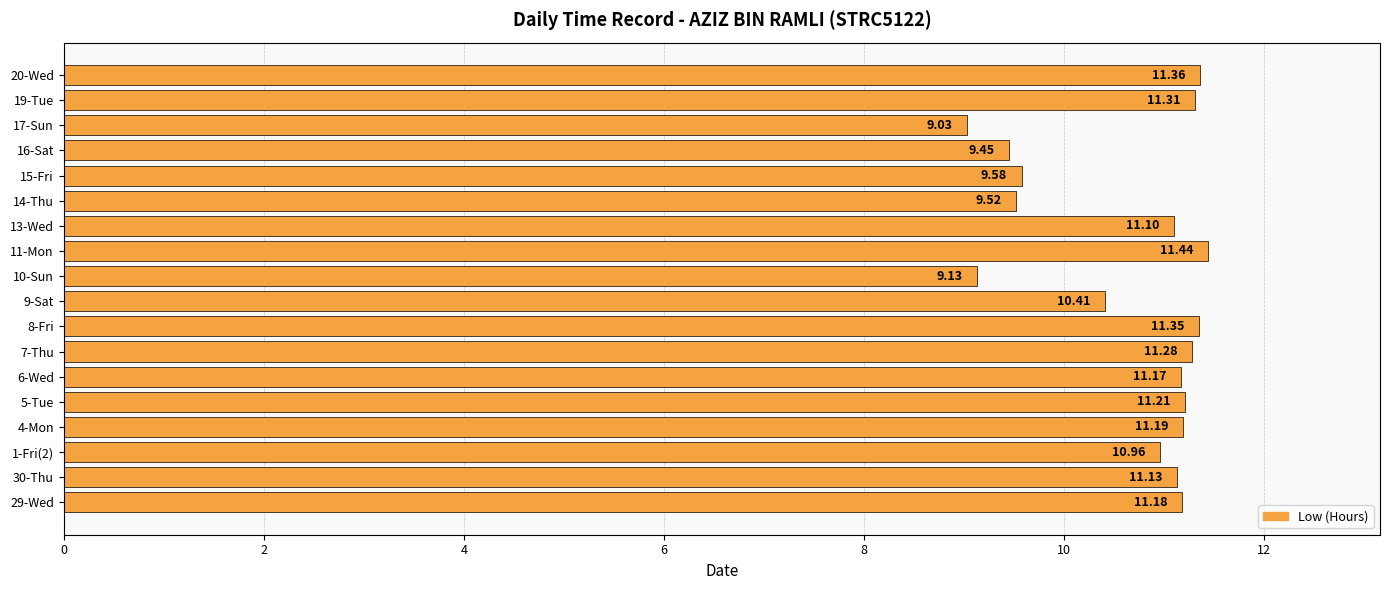

What is the difference between the second highest and second lowest values?

2.2